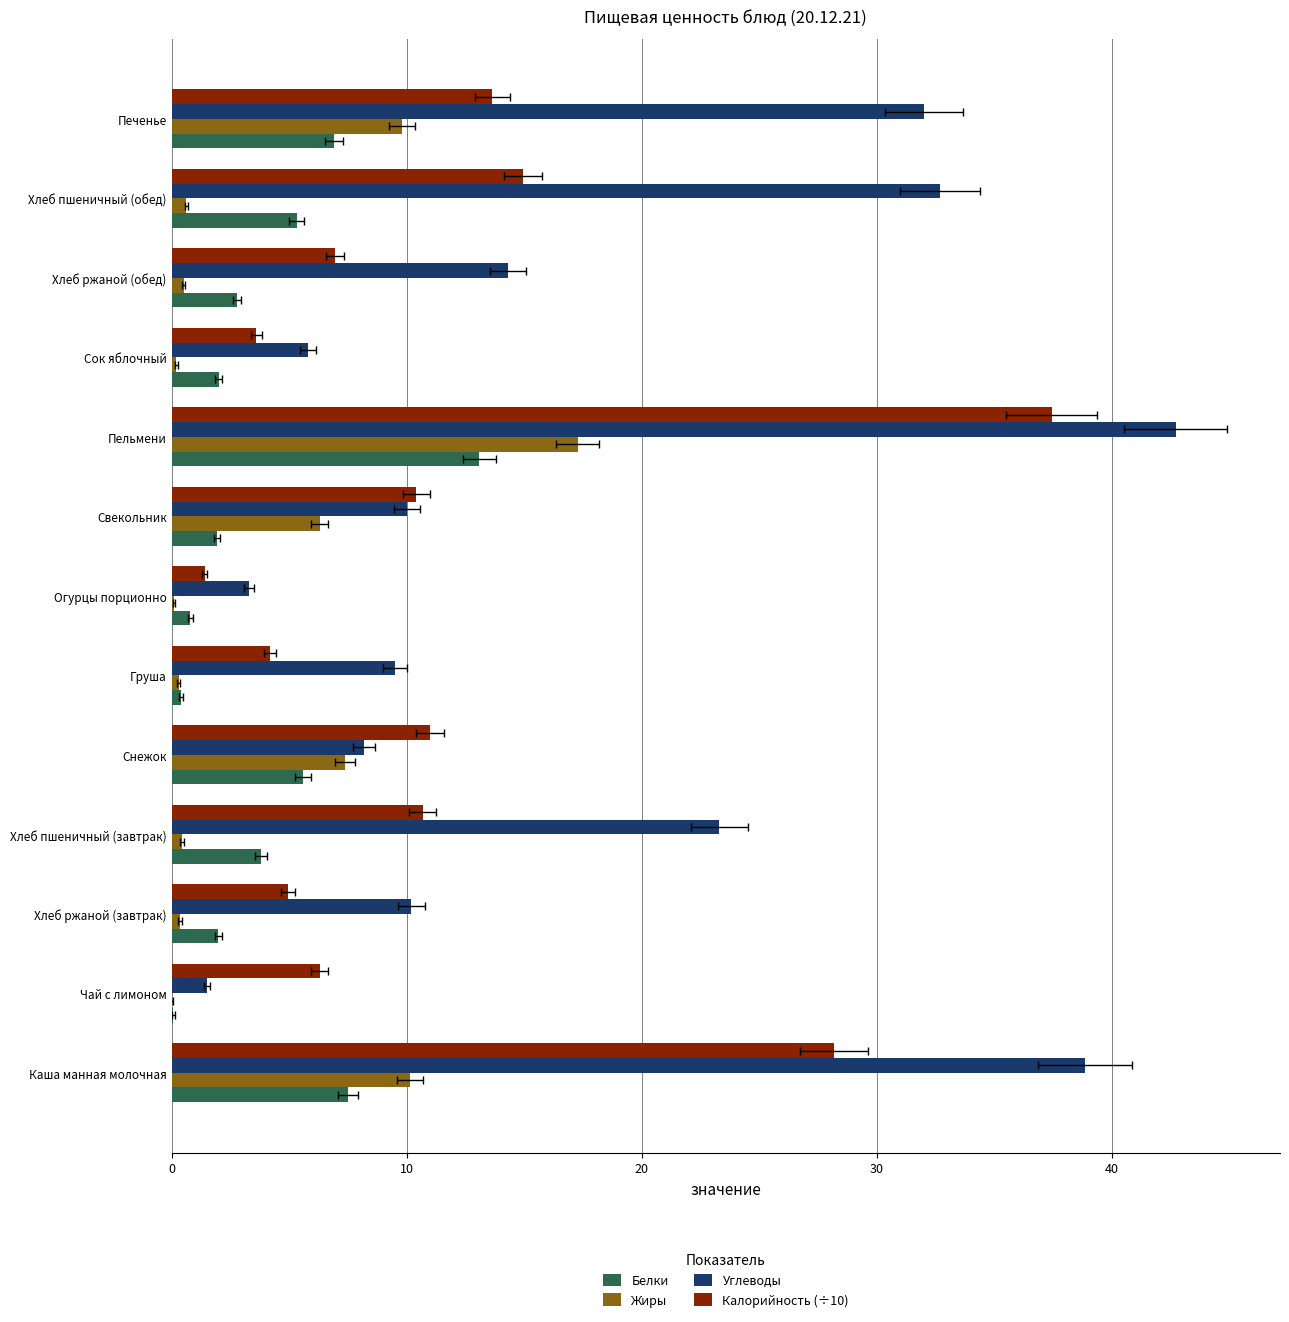

What is the difference between the second highest and second lowest values in the Белки series?

7.1